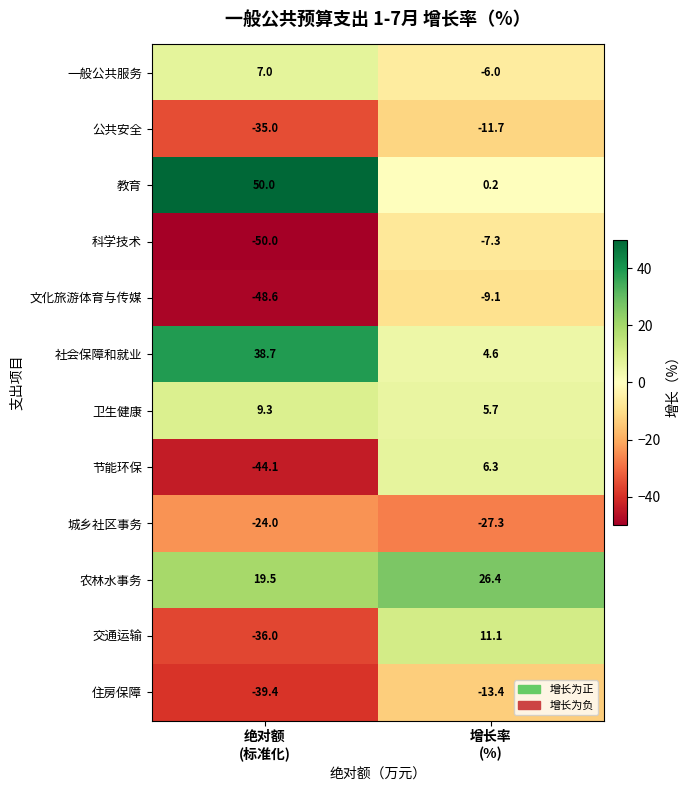

Reading left to right, extract all data points from this chart.

一般公共服务: 7.0	-6.0
公共安全: -35.0	-11.7
教育: 50.0	0.2
科学技术: -50.0	-7.3
文化旅游体育与传媒: -48.6	-9.1
社会保障和就业: 38.7	4.6
卫生健康: 9.3	5.7
节能环保: -44.1	6.3
城乡社区事务: -24.0	-27.3
农林水事务: 19.5	26.4
交通运输: -36.0	11.1
住房保障: -39.4	-13.4